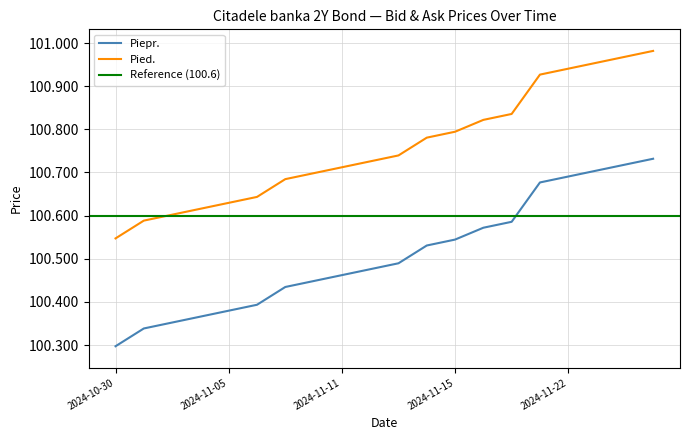

Reading left to right, extract all data points from this chart.

Piepr.: 2024-10-30=100.3	2024-10-31=100.3	2024-11-01=100.4	2024-11-04=100.4	2024-11-05=100.4	2024-11-06=100.4	2024-11-07=100.4	2024-11-08=100.4	2024-11-11=100.5	2024-11-12=100.5	2024-11-13=100.5	2024-11-14=100.5	2024-11-15=100.5	2024-11-19=100.6	2024-11-20=100.6	2024-11-21=100.7	2024-11-22=100.7	2024-11-25=100.7	2024-11-26=100.7	2024-11-27=100.7
Pied.: 2024-10-30=100.5	2024-10-31=100.6	2024-11-01=100.6	2024-11-04=100.6	2024-11-05=100.6	2024-11-06=100.6	2024-11-07=100.7	2024-11-08=100.7	2024-11-11=100.7	2024-11-12=100.7	2024-11-13=100.7	2024-11-14=100.8	2024-11-15=100.8	2024-11-19=100.8	2024-11-20=100.8	2024-11-21=100.9	2024-11-22=100.9	2024-11-25=101.0	2024-11-26=101.0	2024-11-27=101.0